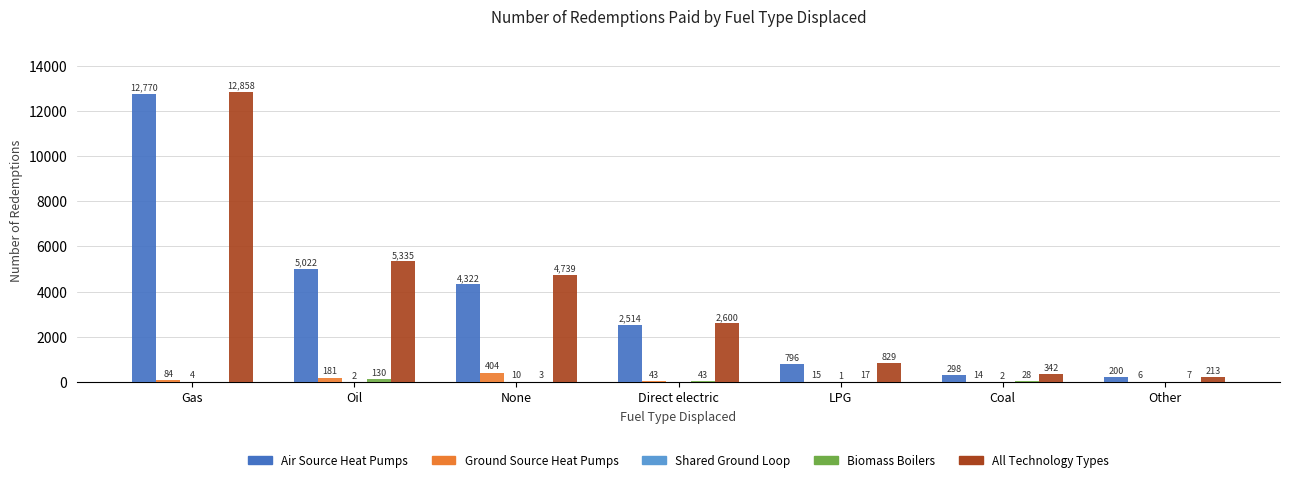

Are the bars grouped side by side (vs. stacked)?

Yes